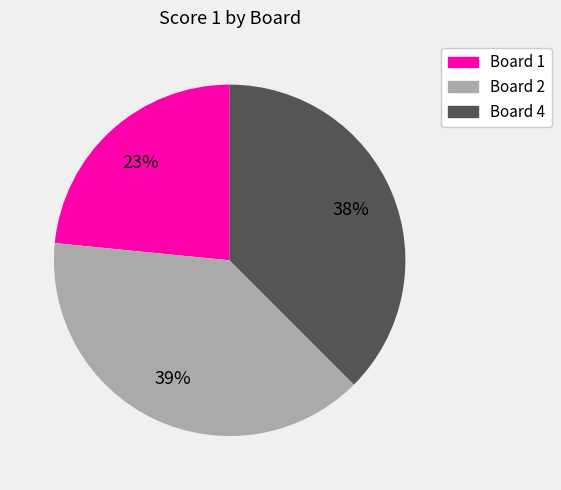

To the nearest percent, what is the difference between the largest and smallest slice percentages?

16%